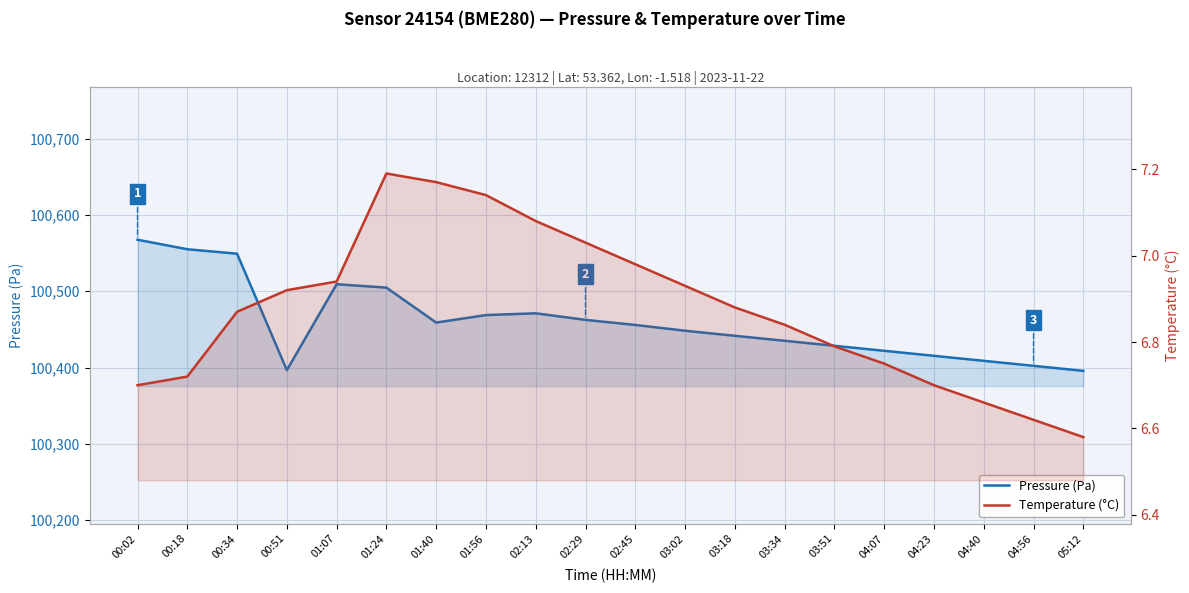

List the series in order of their peak value, lowest first.

Temperature (°C), Pressure (Pa)